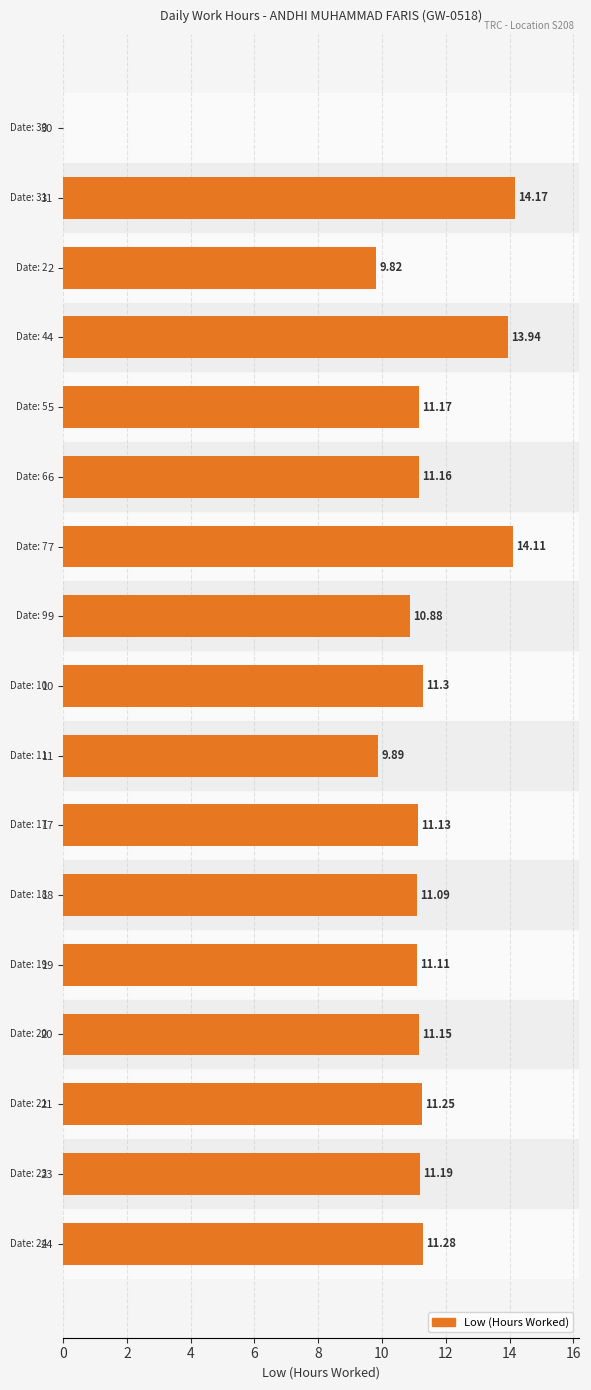

What is the sum of all values?

184.6